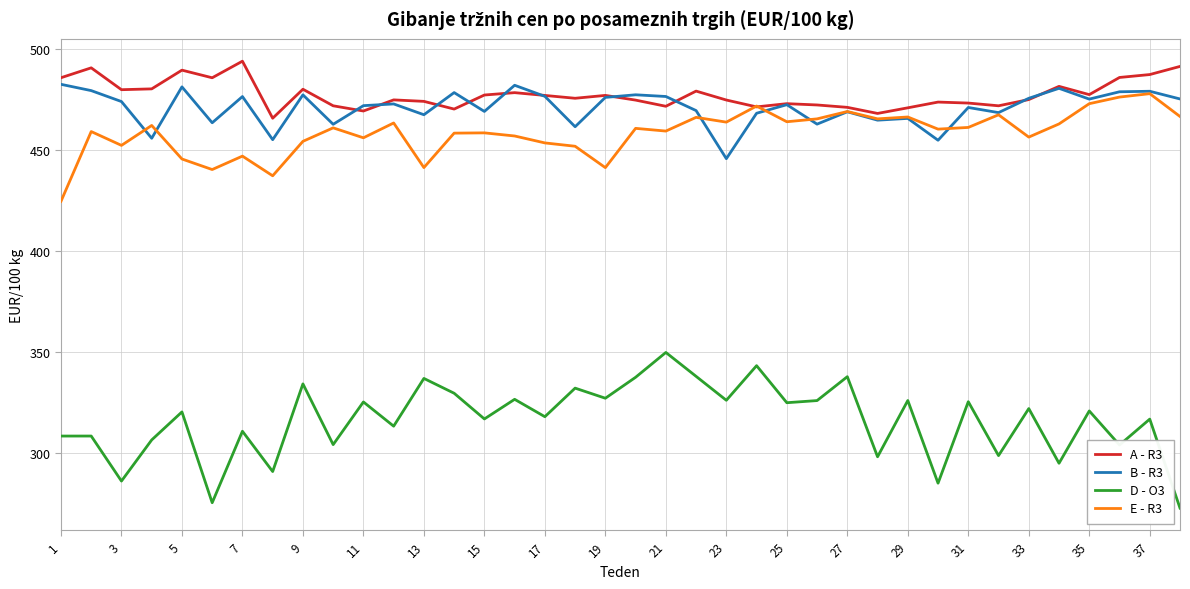

What is the minimum value shown in the chart?

272.7